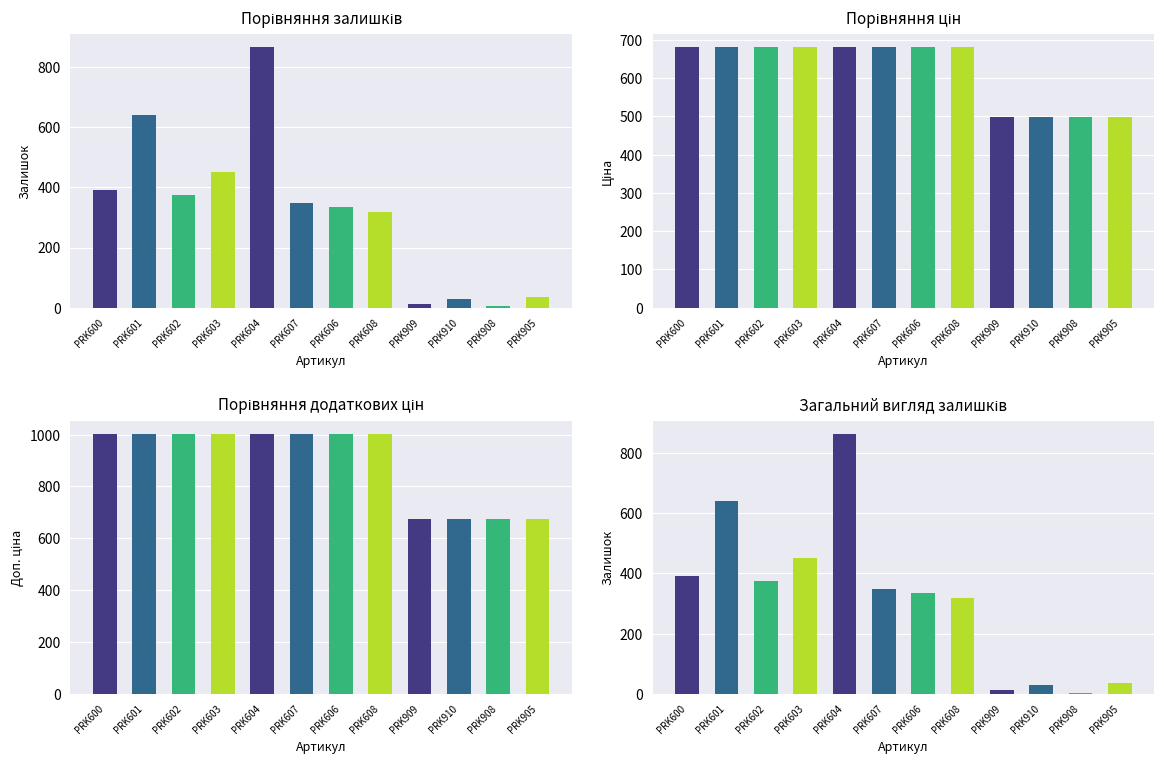

How many groups of bars are there?

12